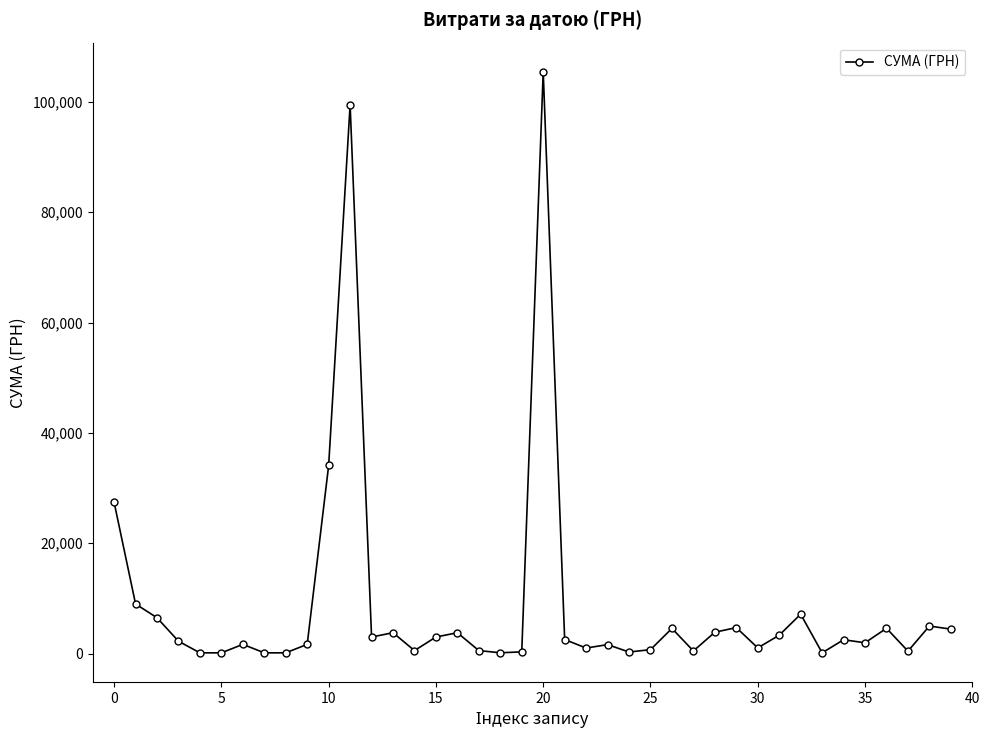

What is the difference between the second highest and minimum values?

99326.5